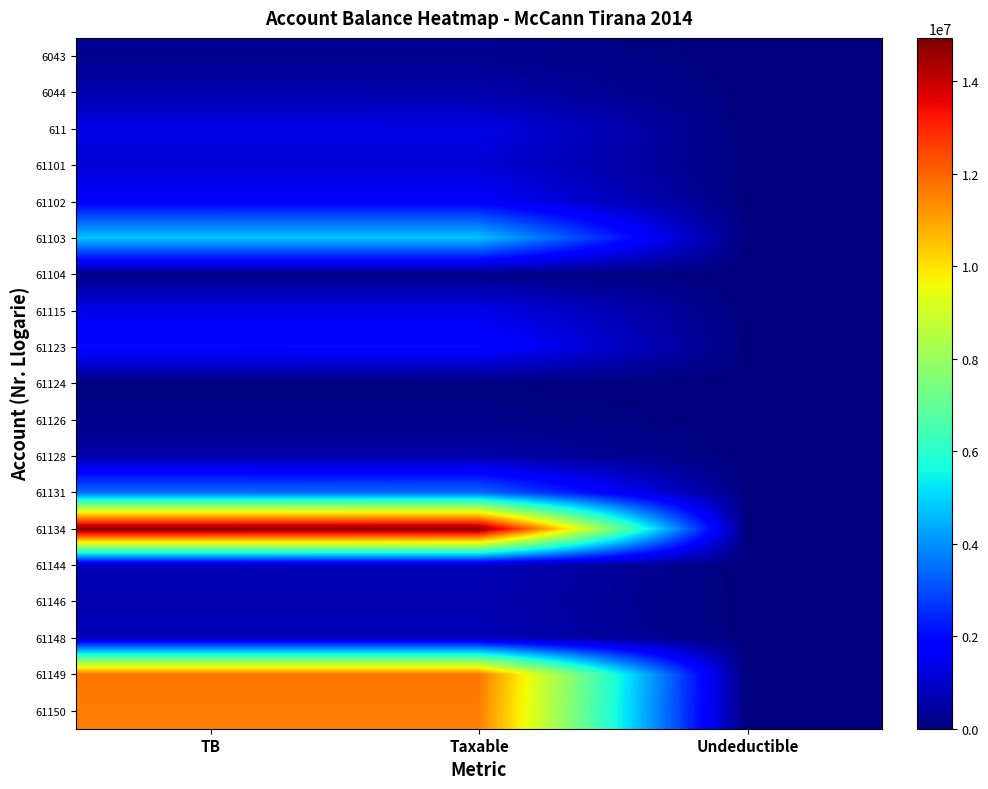

Which has a higher value, Undeductible or TB?

TB